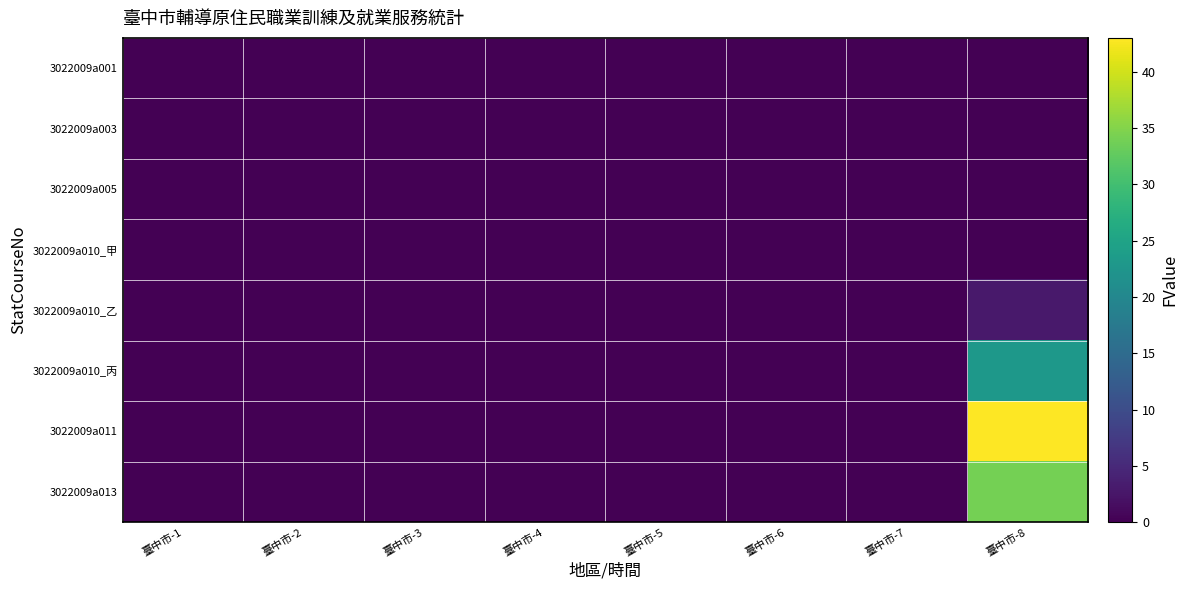

Reading right to left, what are all the values shown in this chart?

3022009a001: 臺中市-8=0	臺中市-7=0	臺中市-6=0	臺中市-5=0	臺中市-4=0	臺中市-3=0	臺中市-2=0	臺中市-1=0
3022009a003: 臺中市-8=0	臺中市-7=0	臺中市-6=0	臺中市-5=0	臺中市-4=0	臺中市-3=0	臺中市-2=0	臺中市-1=0
3022009a005: 臺中市-8=0	臺中市-7=0	臺中市-6=0	臺中市-5=0	臺中市-4=0	臺中市-3=0	臺中市-2=0	臺中市-1=0
3022009a010_甲: 臺中市-8=0	臺中市-7=0	臺中市-6=0	臺中市-5=0	臺中市-4=0	臺中市-3=0	臺中市-2=0	臺中市-1=0
3022009a010_乙: 臺中市-8=3	臺中市-7=0	臺中市-6=0	臺中市-5=0	臺中市-4=0	臺中市-3=0	臺中市-2=0	臺中市-1=0
3022009a010_丙: 臺中市-8=23	臺中市-7=0	臺中市-6=0	臺中市-5=0	臺中市-4=0	臺中市-3=0	臺中市-2=0	臺中市-1=0
3022009a011: 臺中市-8=43	臺中市-7=0	臺中市-6=0	臺中市-5=0	臺中市-4=0	臺中市-3=0	臺中市-2=0	臺中市-1=0
3022009a013: 臺中市-8=34	臺中市-7=0	臺中市-6=0	臺中市-5=0	臺中市-4=0	臺中市-3=0	臺中市-2=0	臺中市-1=0